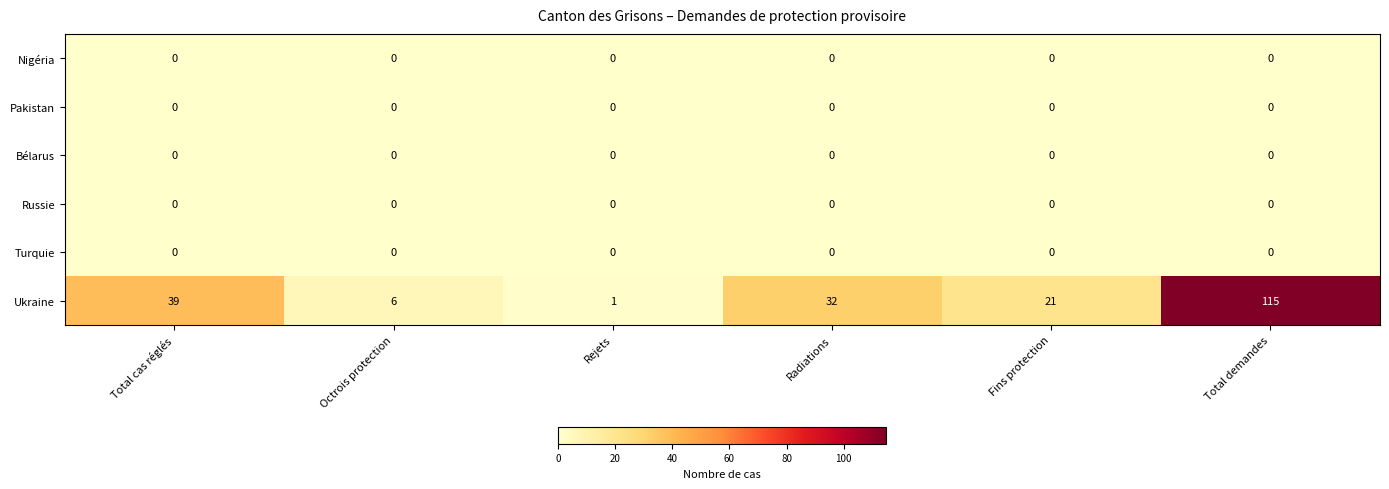

What is the spread (max minus min) of values at Total demandes?

115